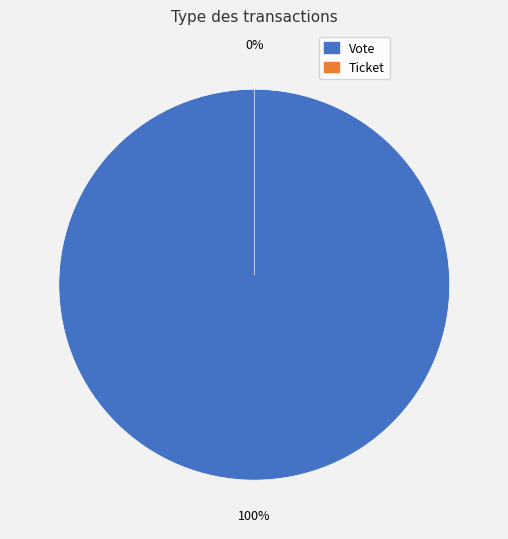

Which has a higher value, Vote or Ticket?

Vote